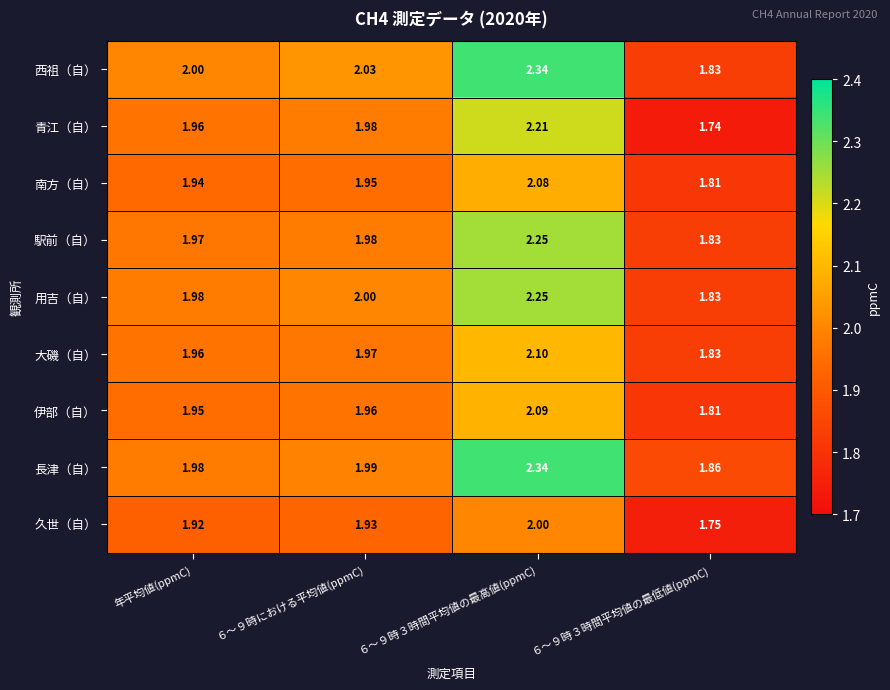

Between 年平均値(ppmC) and ６～９時３時間平均値の最低値(ppmC), which series saw the biggest shift?

青江（自）